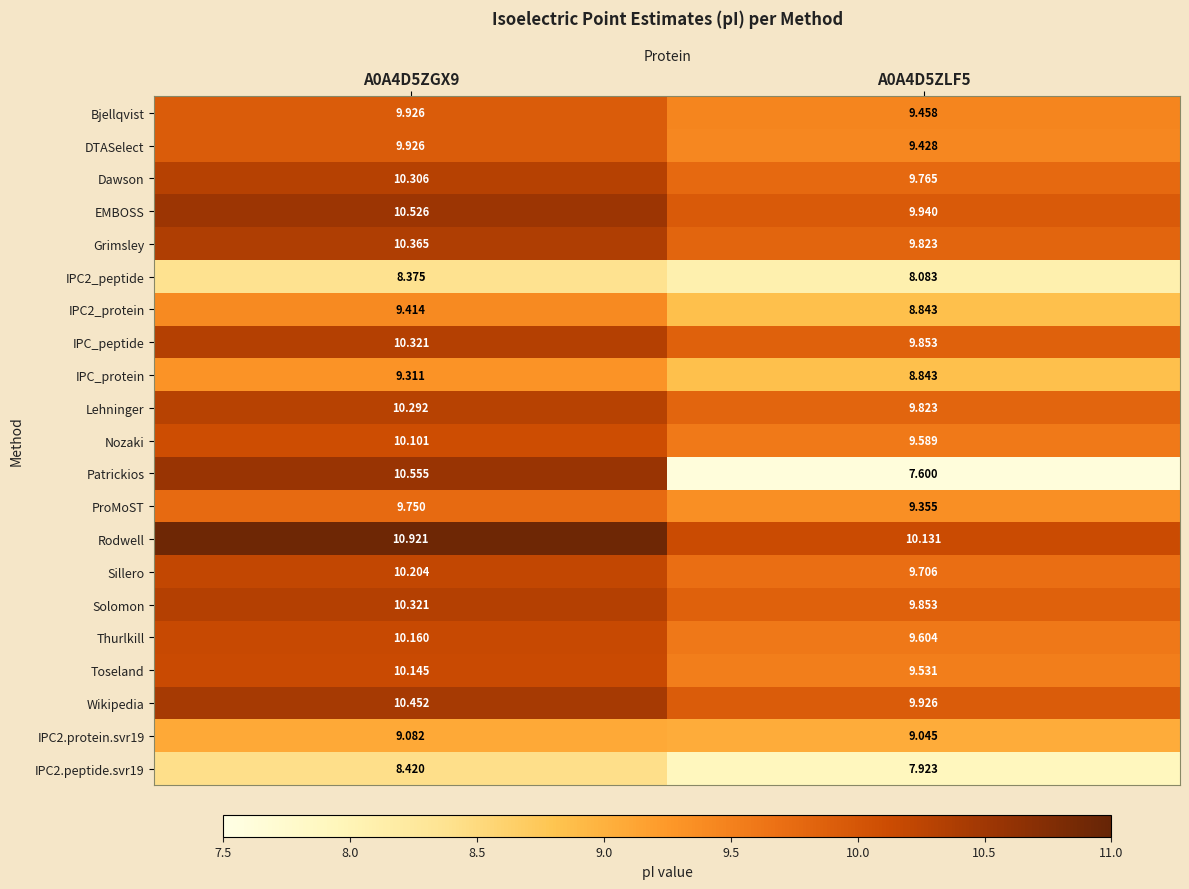

Which series has the largest range (max minus min)?

Patrickios